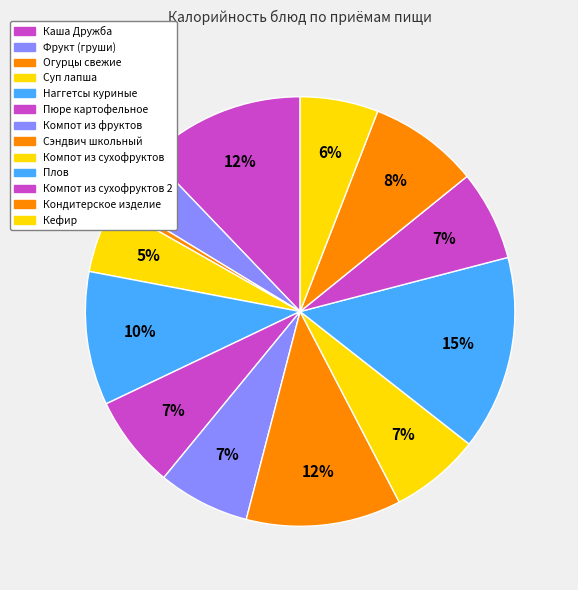

True or false: Кефир accounts for 15% of the total.

False